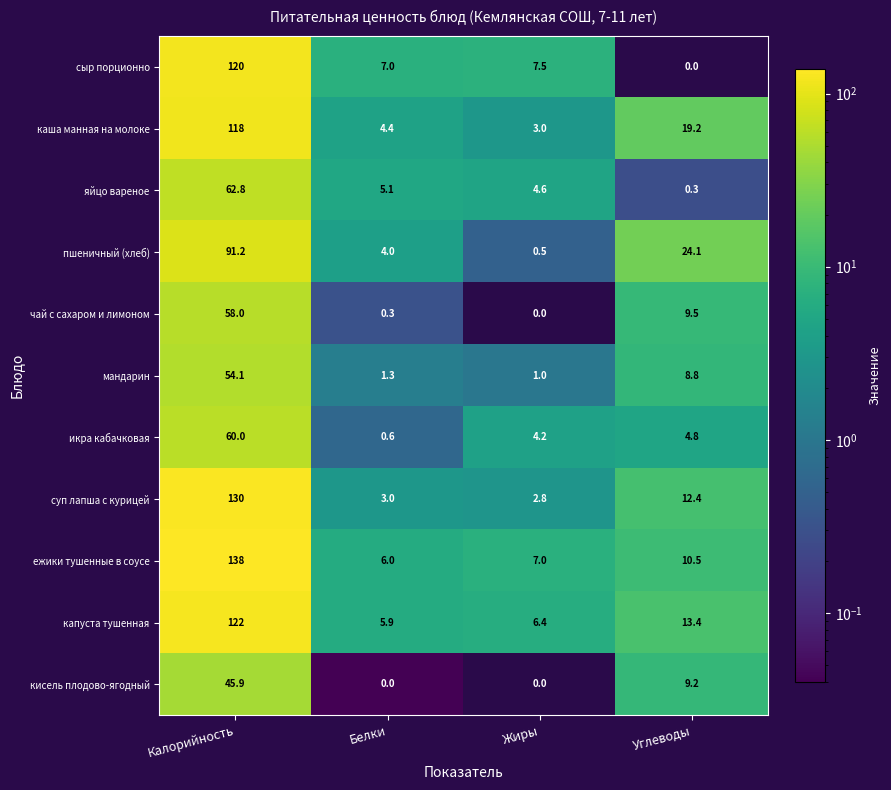

What is the average value of the икра кабачковая series?

17.4